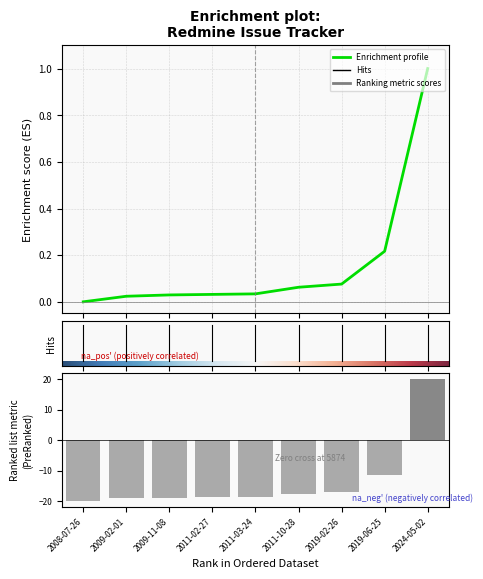

Does the chart contain any negative values?

Yes